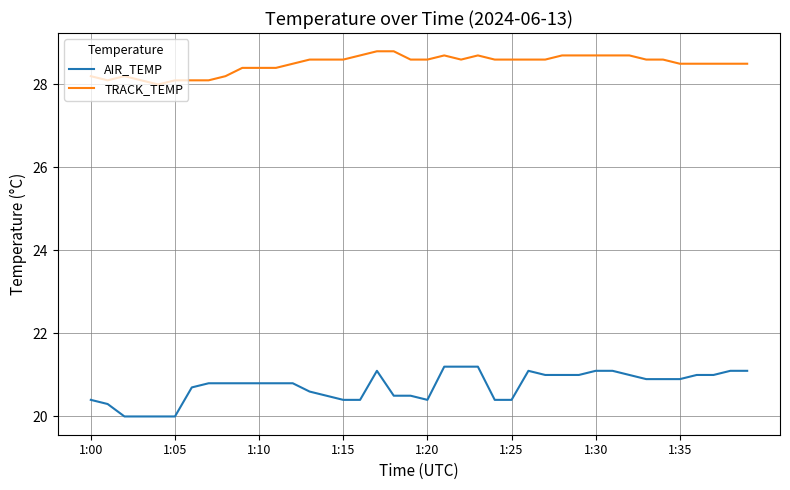

Which series has the widest spread of values?

AIR_TEMP